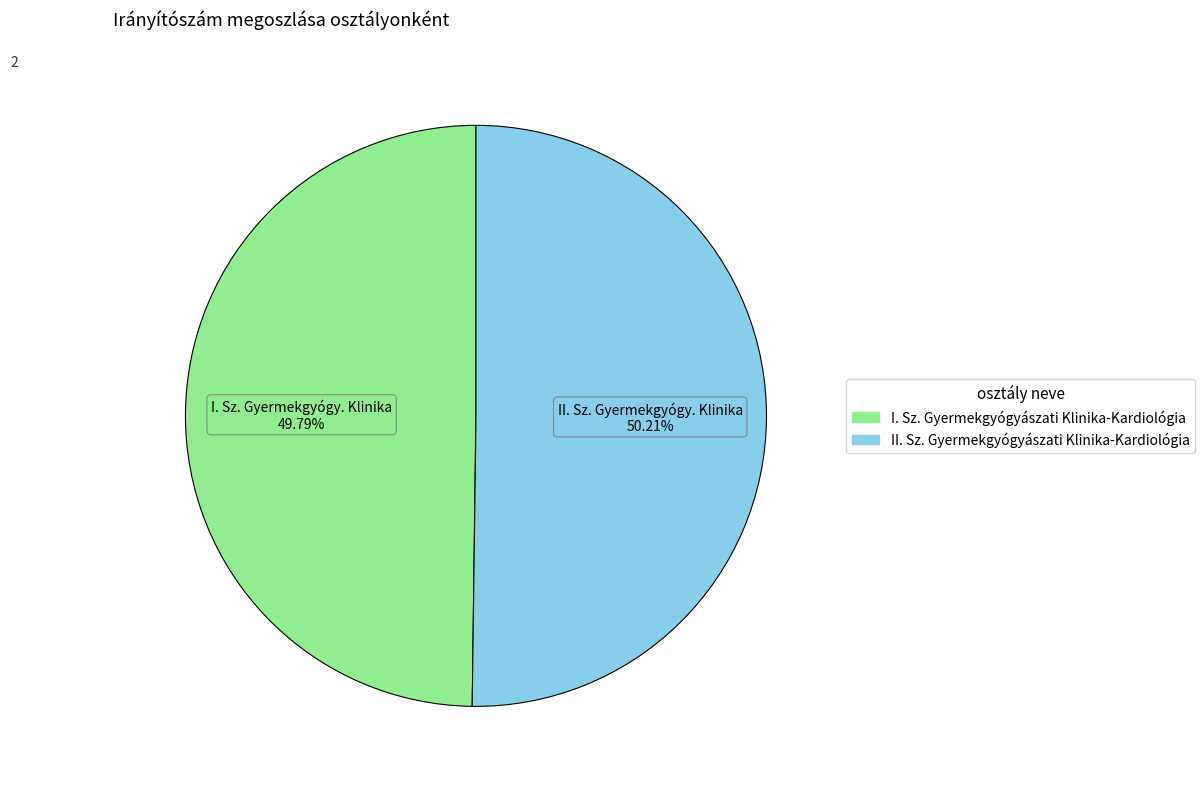

To the nearest percent, what percentage of the pie is II. Sz. Gyermekgyógyászati Klinika-Kardiológia?

50%